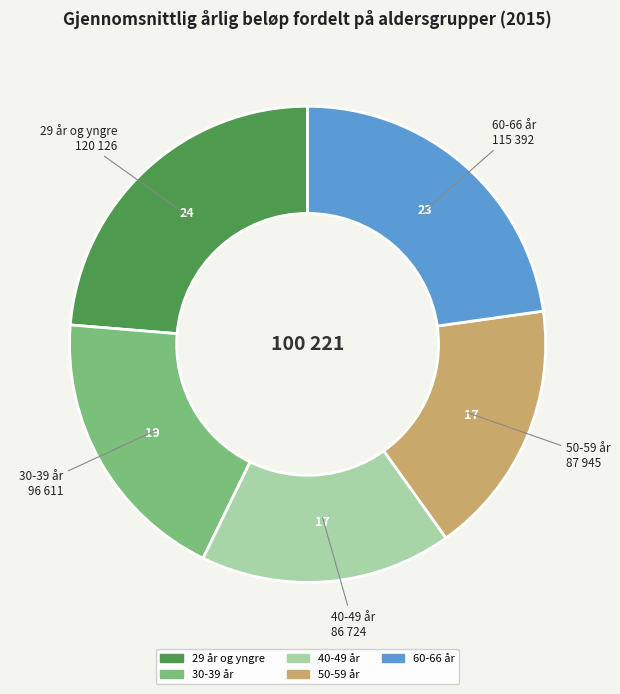

Is there a majority slice in this chart?

No